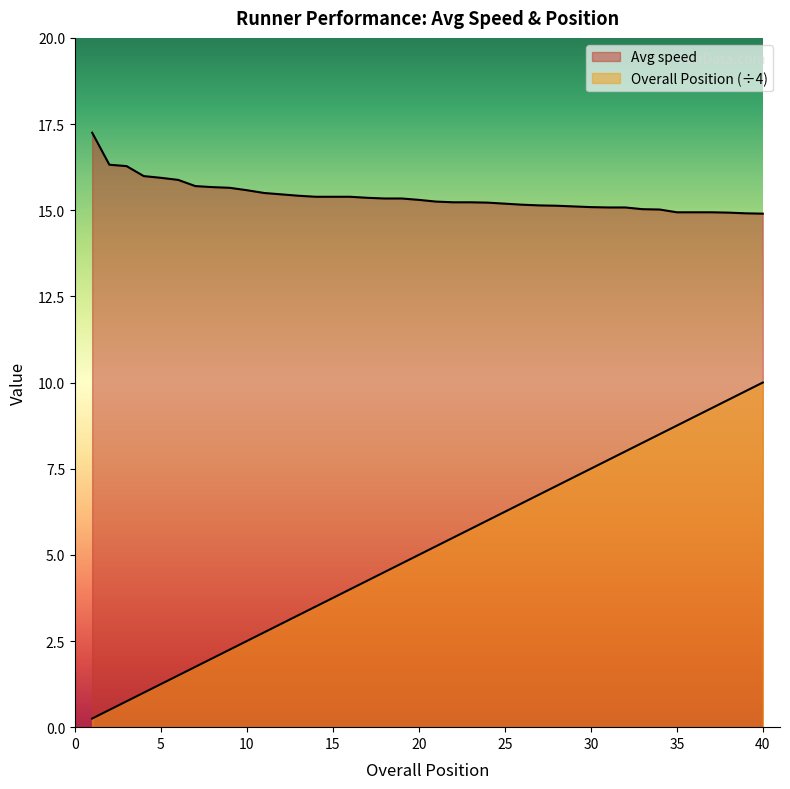

True or false: Overall Position and Avg speed intersect in this chart.

False